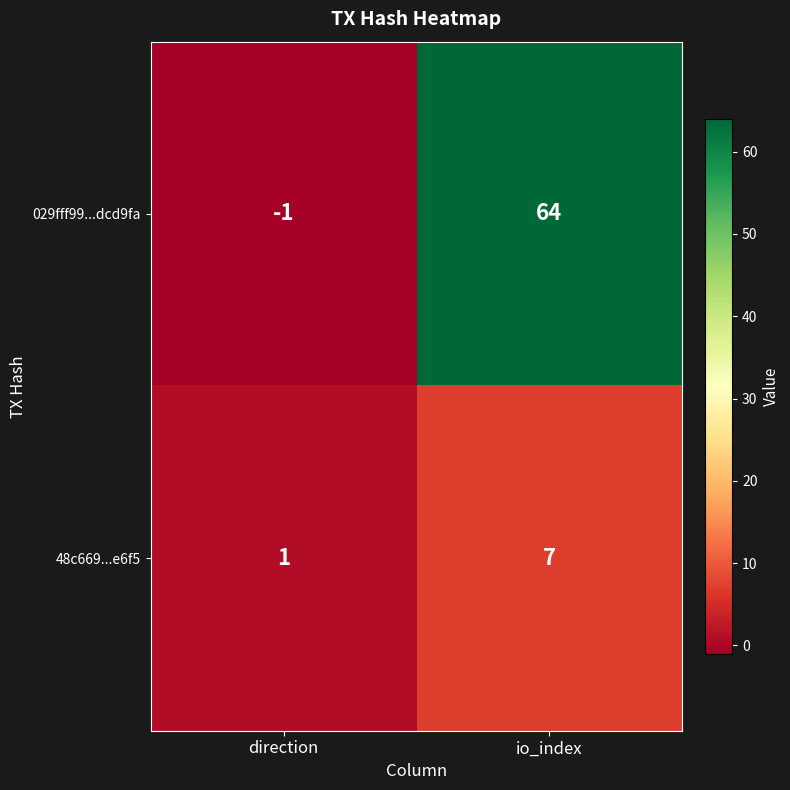

What is the average value of the 48c669...e6f5 series?

4